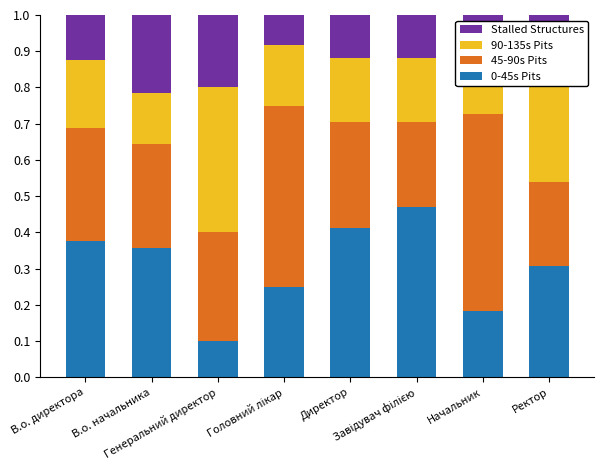

Does the chart contain stacked bars?

Yes